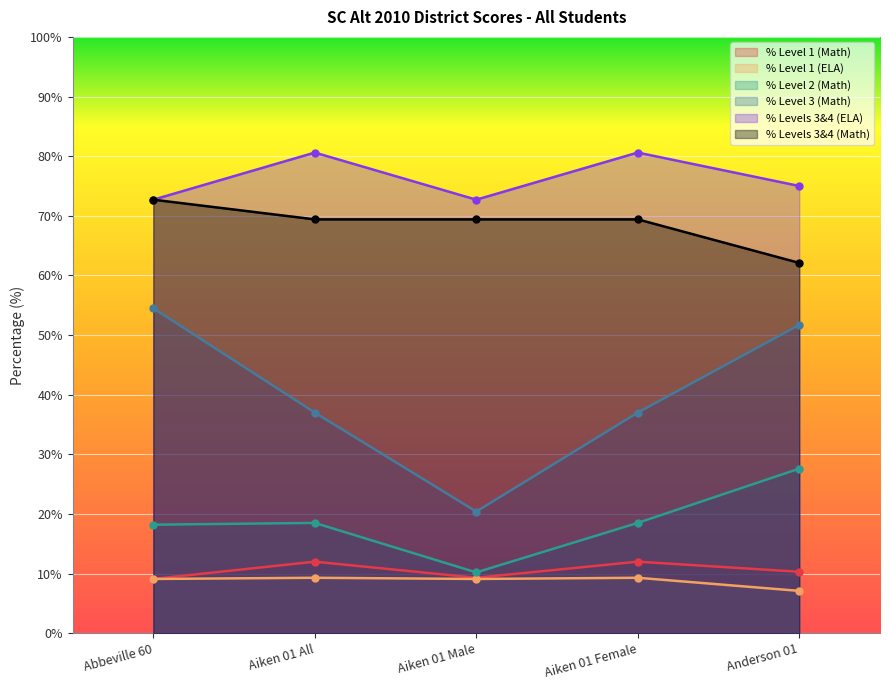

How many lines are shown in the chart?

6